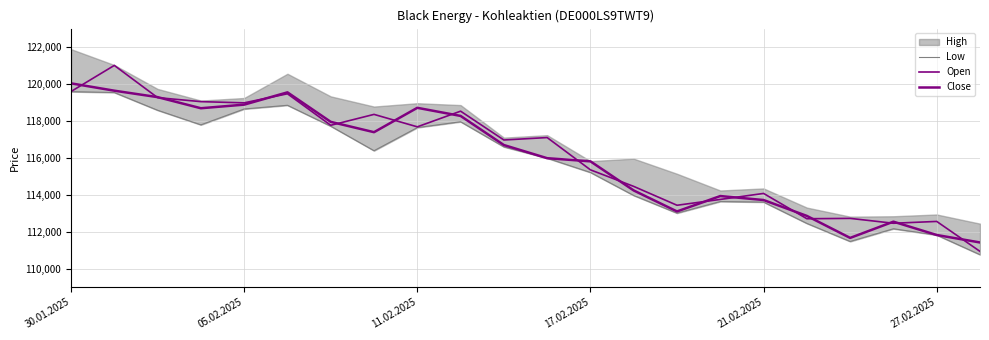

Is the value of Low at 19 greater than the value of Open at 19?

No